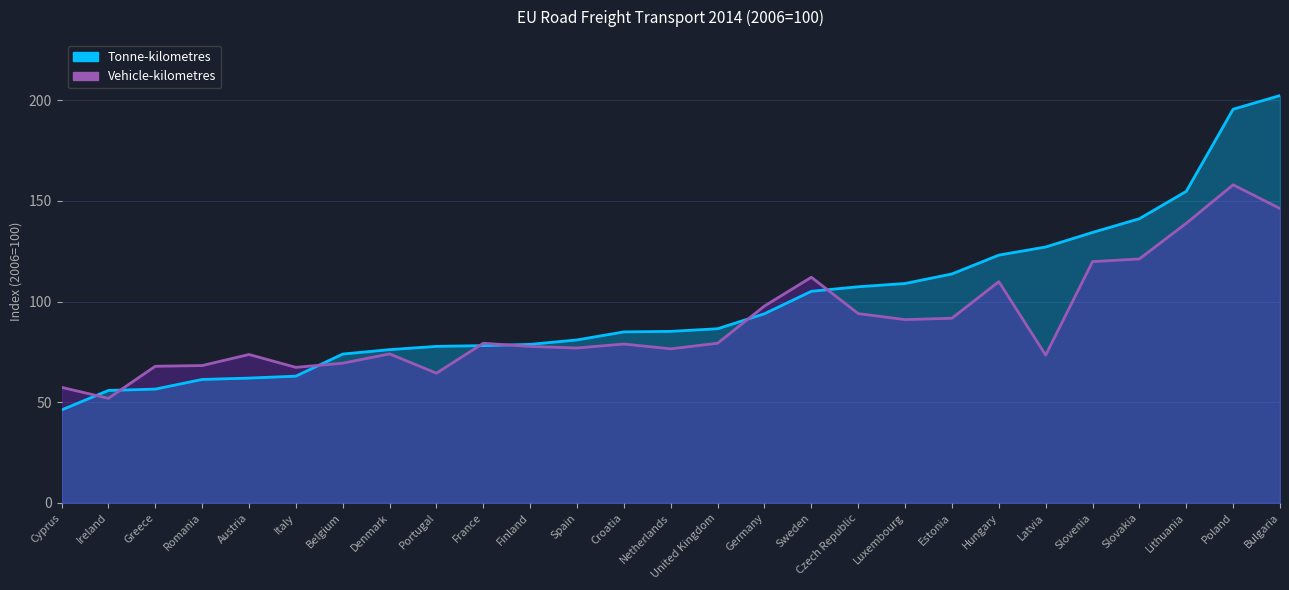

What is the value of the Vehicle-kilometres point at the 22nd from the left?

73.4